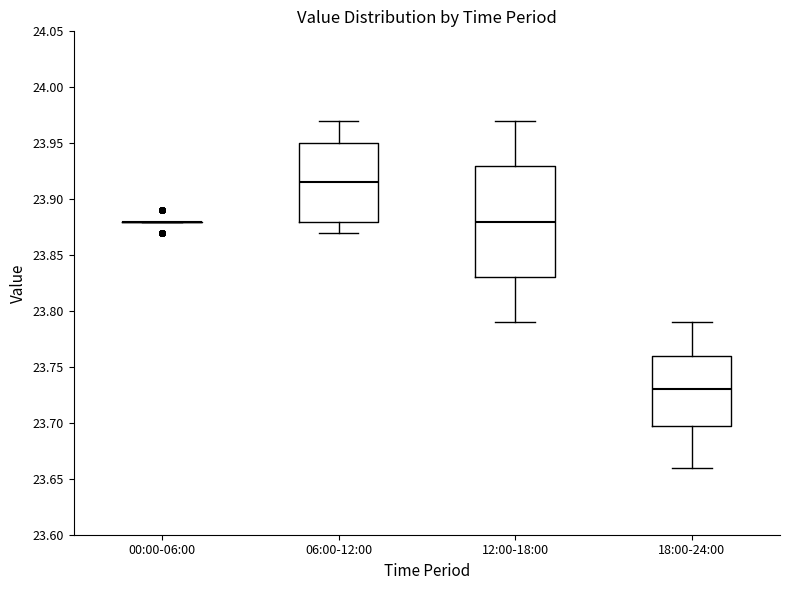

Reading left to right, read every box against the y-axis: the position of its median line, the range the box covers, and the ends of its whiskers. The values are not printed on the chart, so give them approximately, as read against the axis.

00:00-06:00: box collapsed to a line at 23.880, whiskers 23.880 to 23.880
06:00-12:00: median 23.915, box 23.880 to 23.950, whiskers 23.870 to 23.970
12:00-18:00: median 23.880, box 23.830 to 23.930, whiskers 23.790 to 23.970
18:00-24:00: median 23.730, box 23.700 to 23.760, whiskers 23.660 to 23.790